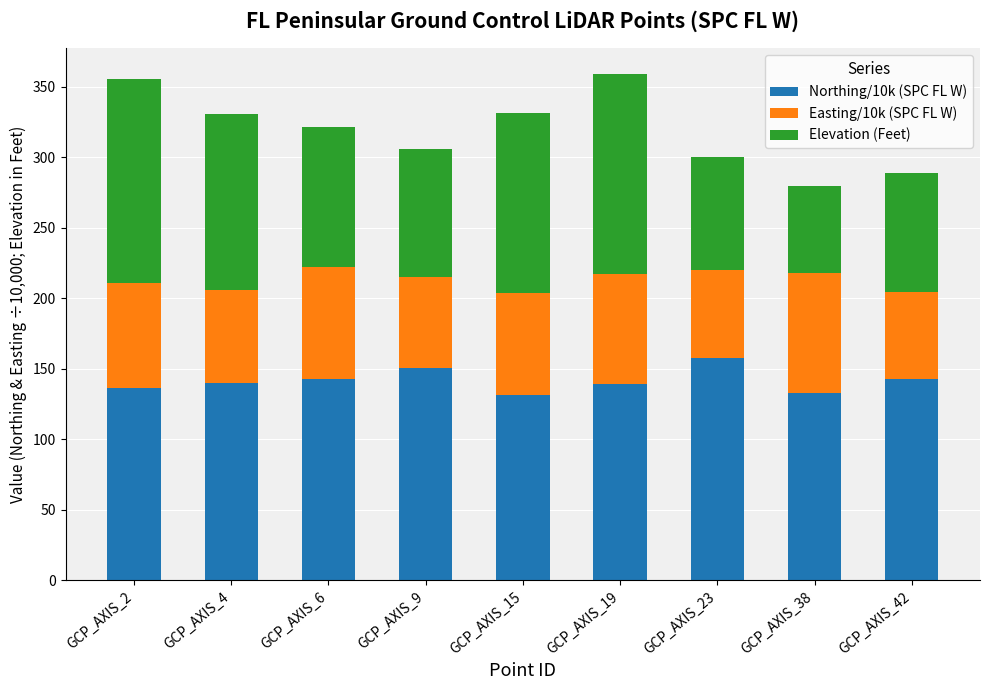

How many values in the Northing/10k (SPC FL W) series exceed 139?

5